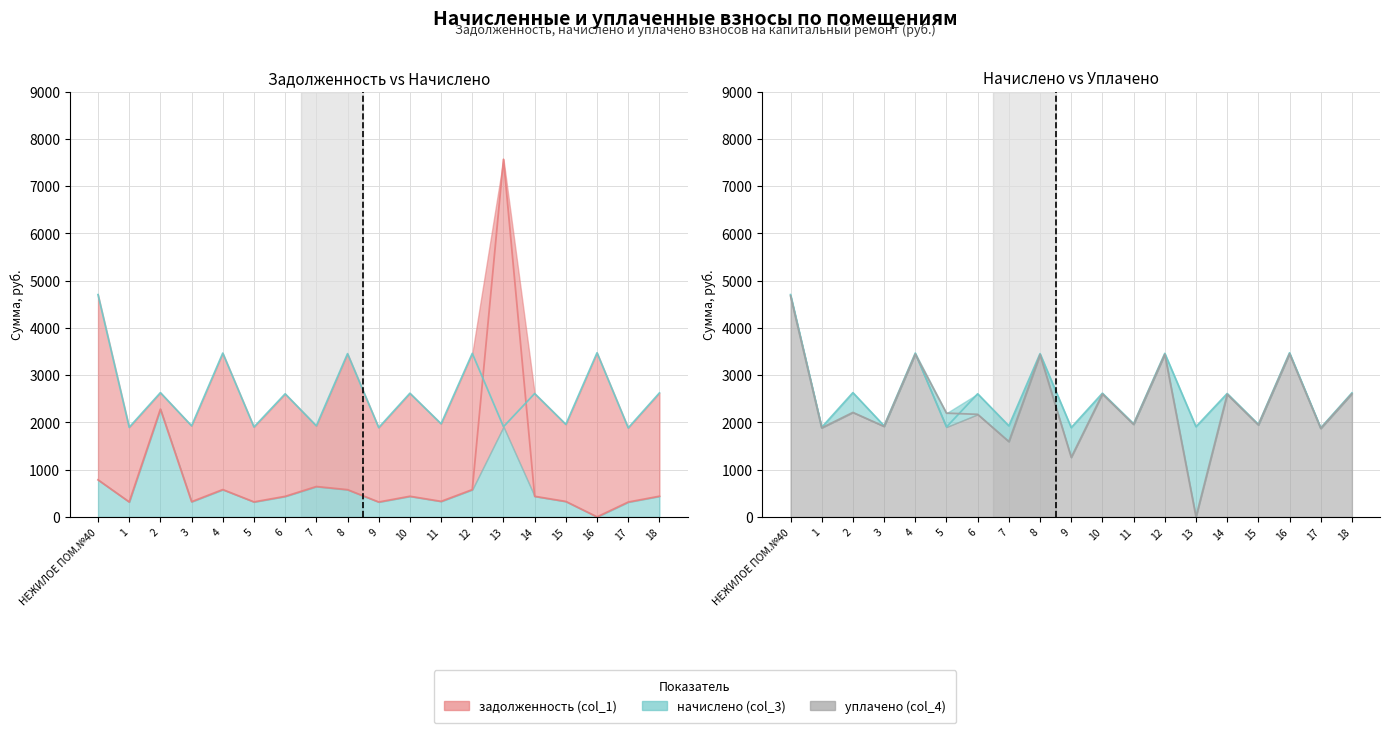

Read the уплачено (col_4) value at 8.

3431.7